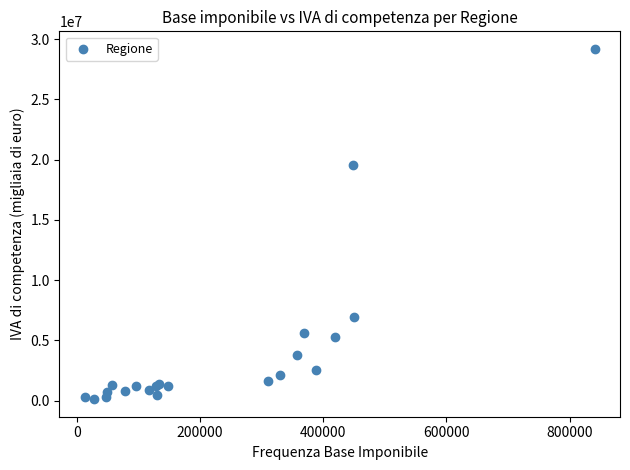

What Y value in the scatter plot is closest to 14655788?

19590644